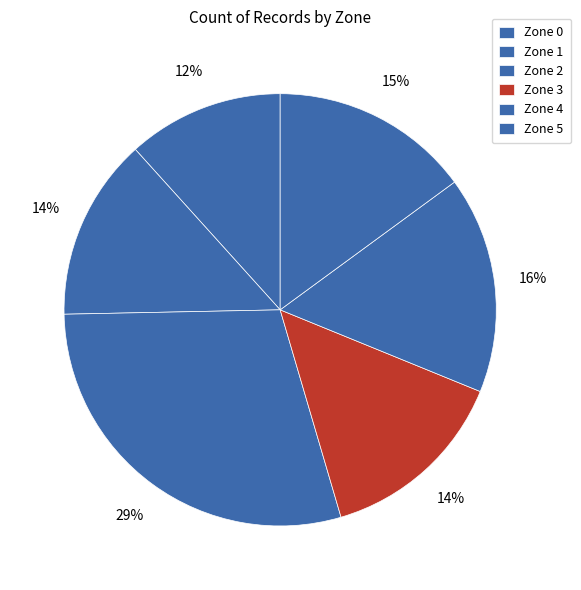

Count the number of slices in the pie.

6